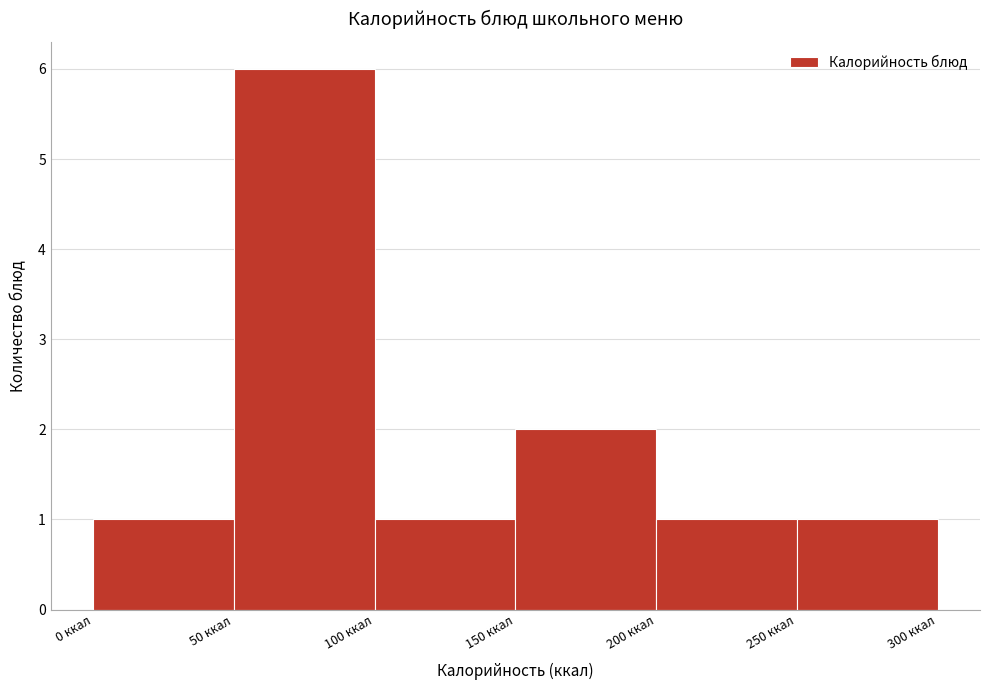

Reading left to right, list every bar in this chart as the range it spans on the x-axis followed by its height. The values are not printed on the chart, so give them approximately, as read against the axis.

0 to 50: 1
50 to 100: 6
100 to 150: 1
150 to 200: 2
200 to 250: 1
250 to 300: 1